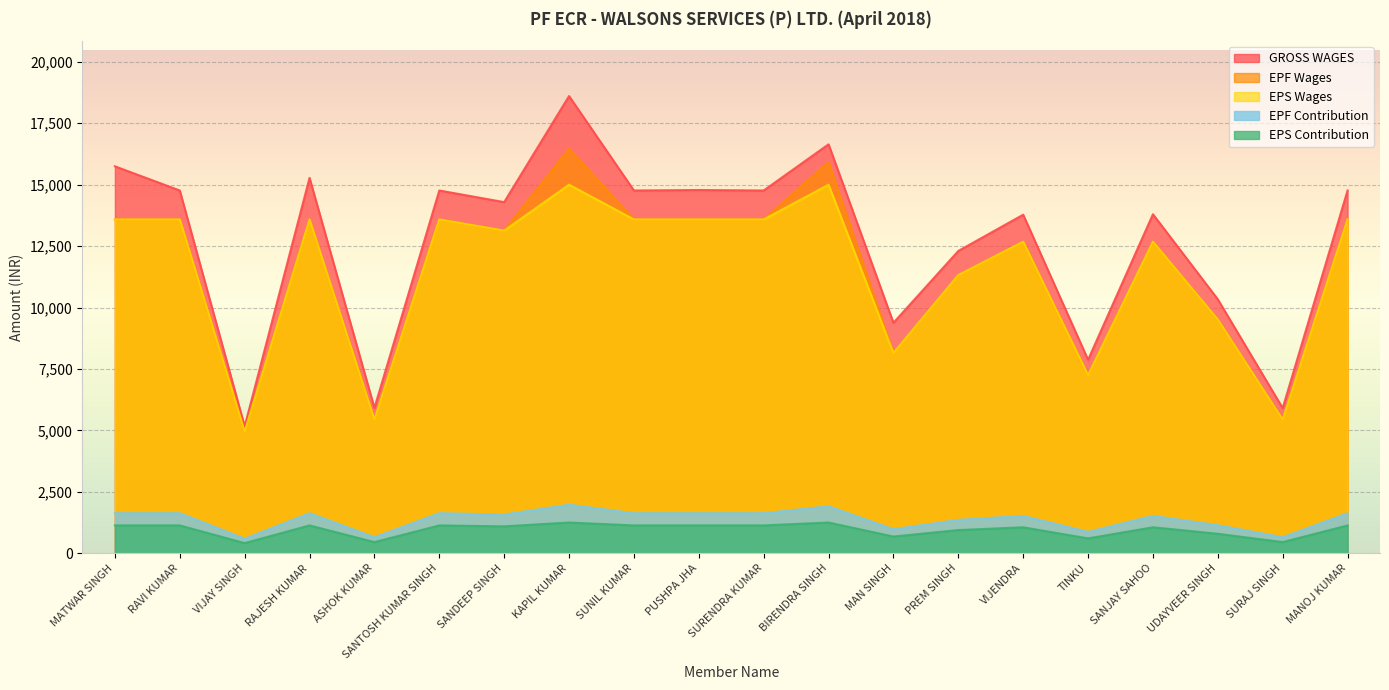

What is the difference between the EPS Wages values at TINKU and VIJAY SINGH?

2305